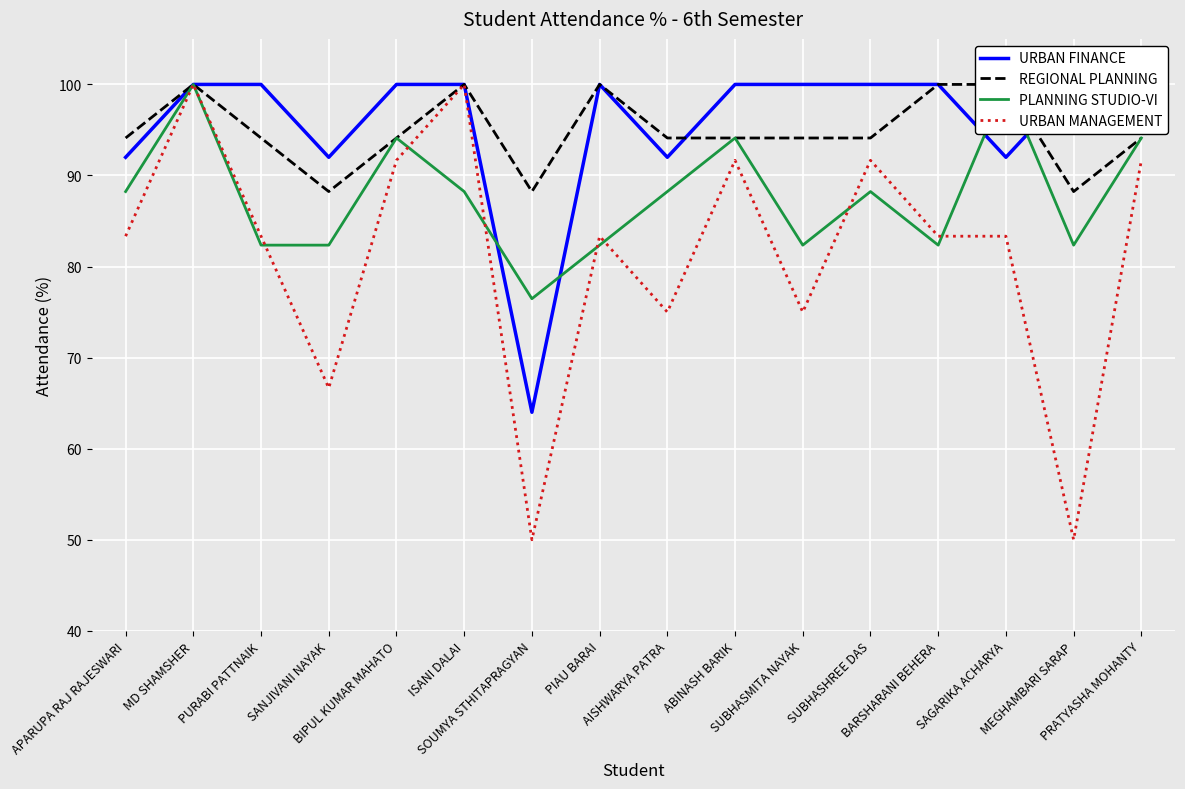

At how many categories does at least one series exceed 90?

15